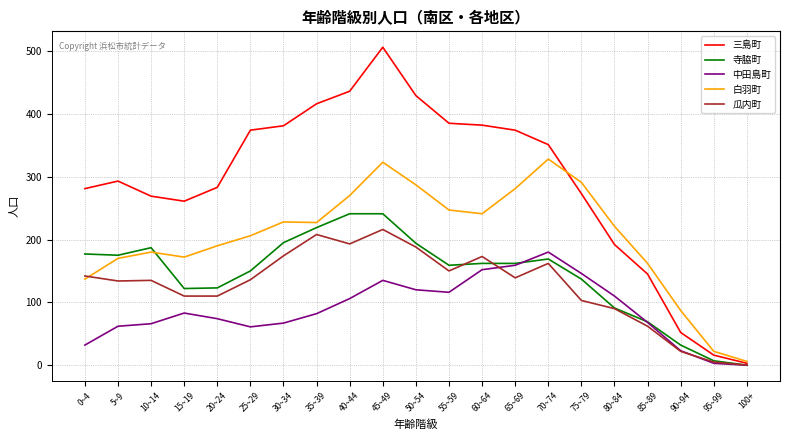

Which series has the widest spread of values?

三島町